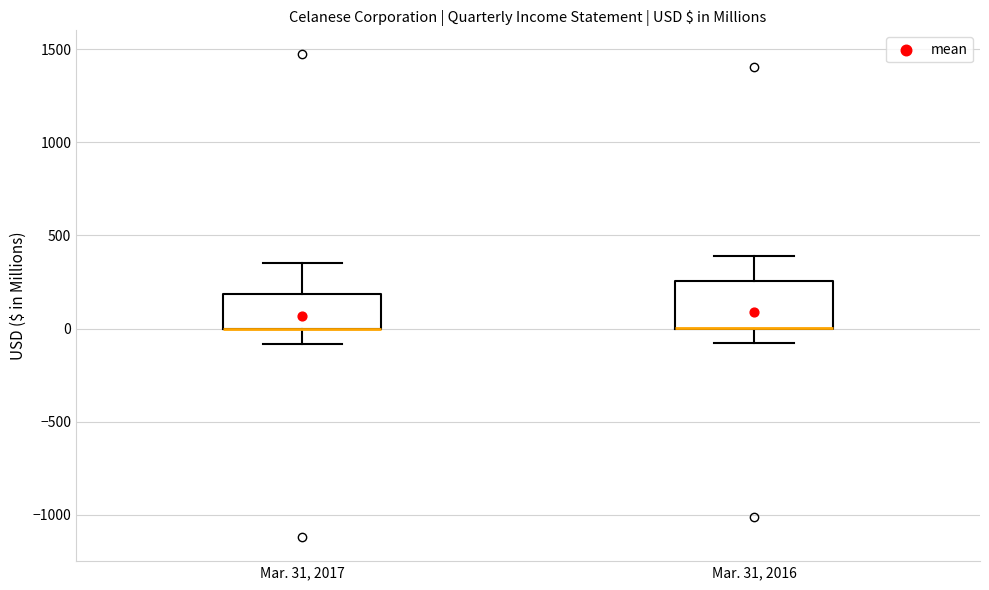

Reading left to right, transcribe this box plot: for each box, give where its median line is, the range the box spans, and where its two whiskers end, as read against the y-axis. The values are not printed on the chart, so give them approximately, as read against the axis.

Mar. 31, 2017: median 0 (drawn on the box's lower edge), box 0 to 200, whiskers -100 to 350
Mar. 31, 2016: median 0 (drawn on the box's lower edge), box 0 to 250, whiskers -100 to 400